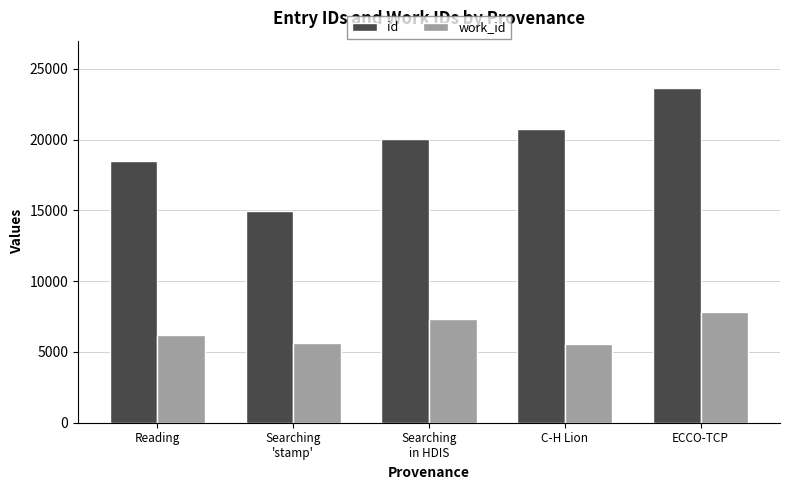

Is the value of work_id at C-H Lion greater than the value of id at Searching
'stamp'?

No